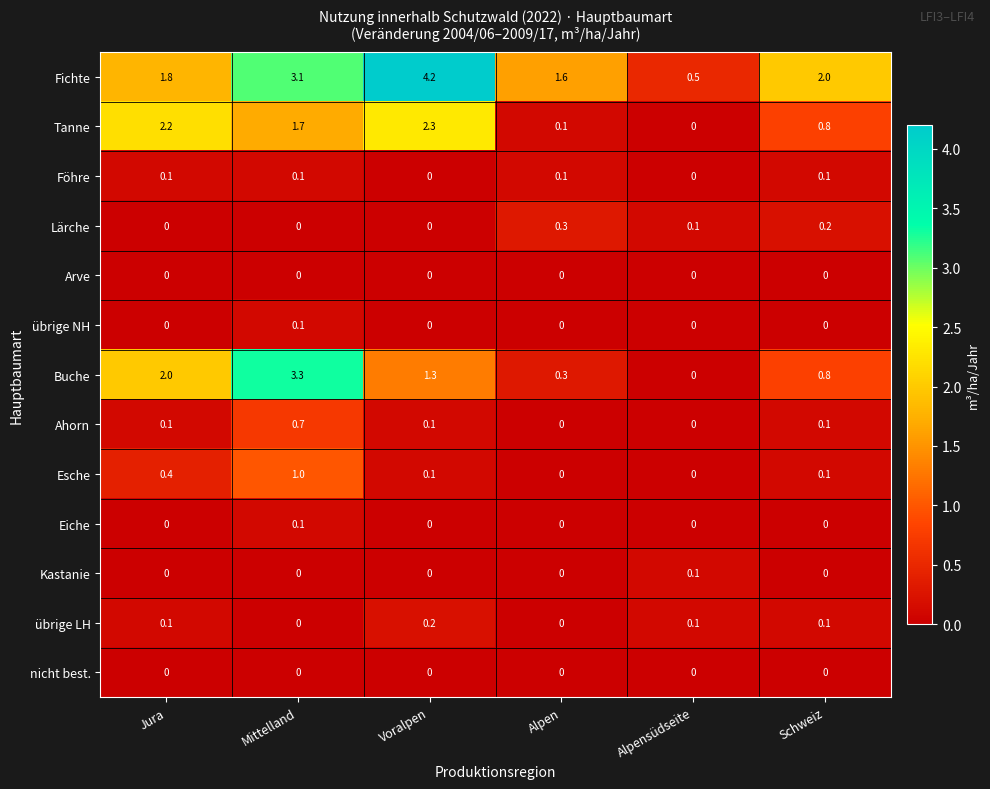

Which series has the largest total across all categories?

Fichte